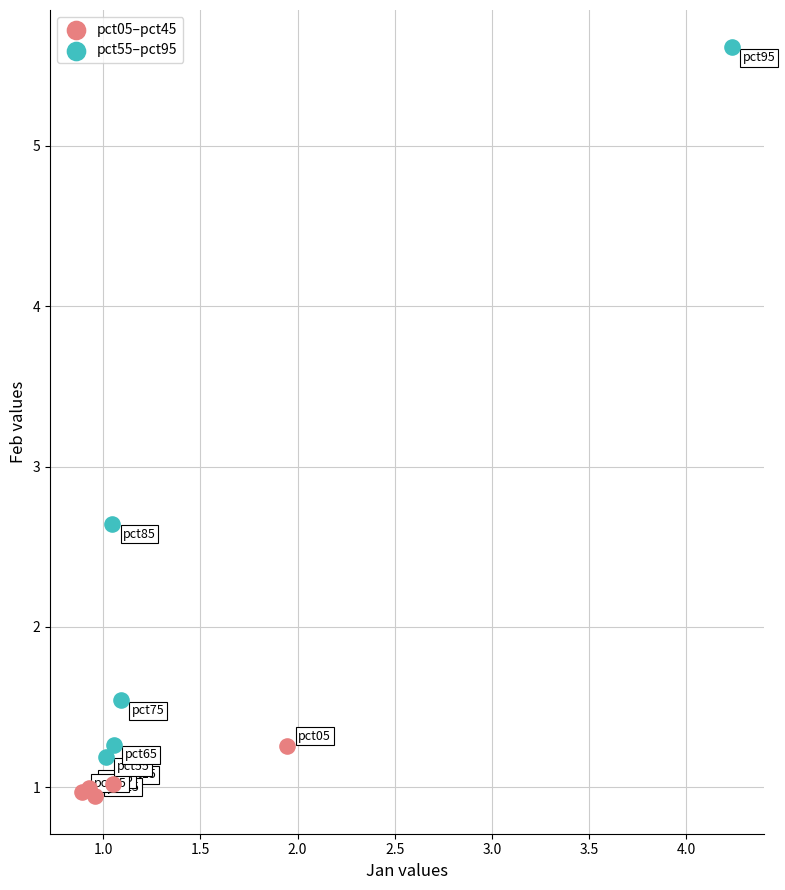

What are all the series names shown in the legend?

pct05–pct45, pct55–pct95